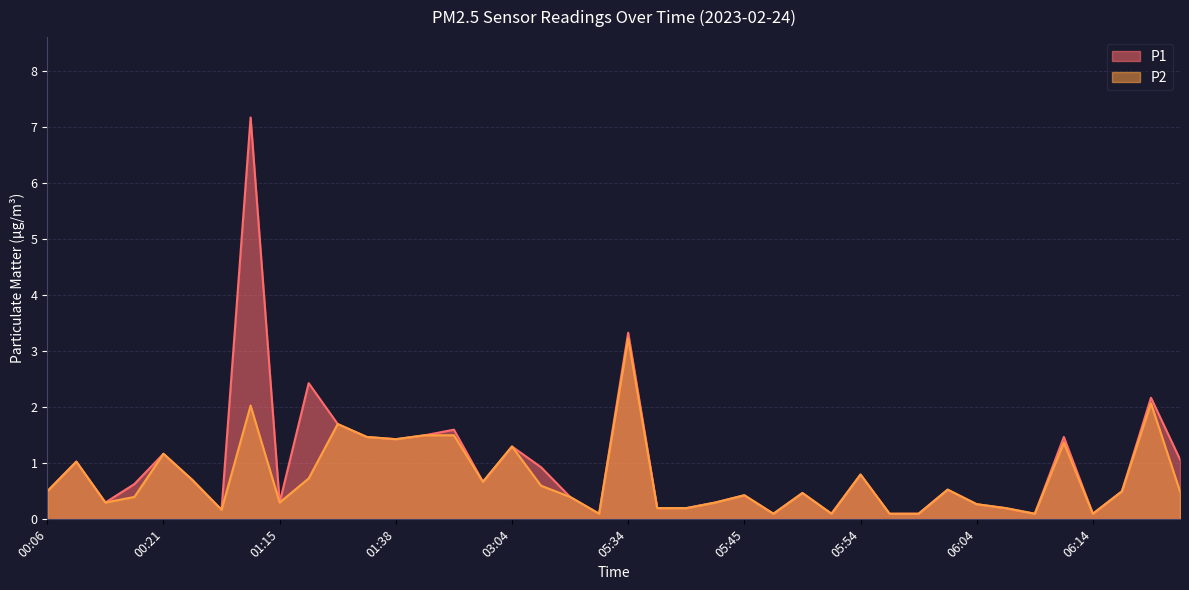

True or false: P1 has more than 0 interior local peaks.

True